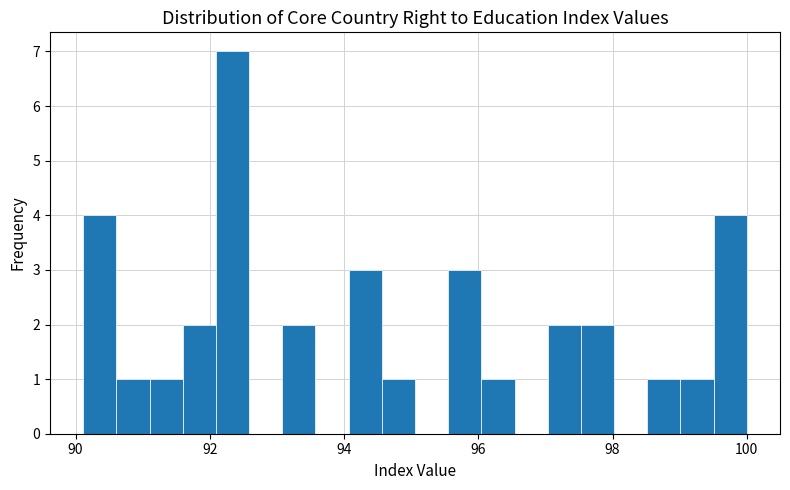

Read against the x-axis, roughly where is the centre of the tallest bar?

92.4